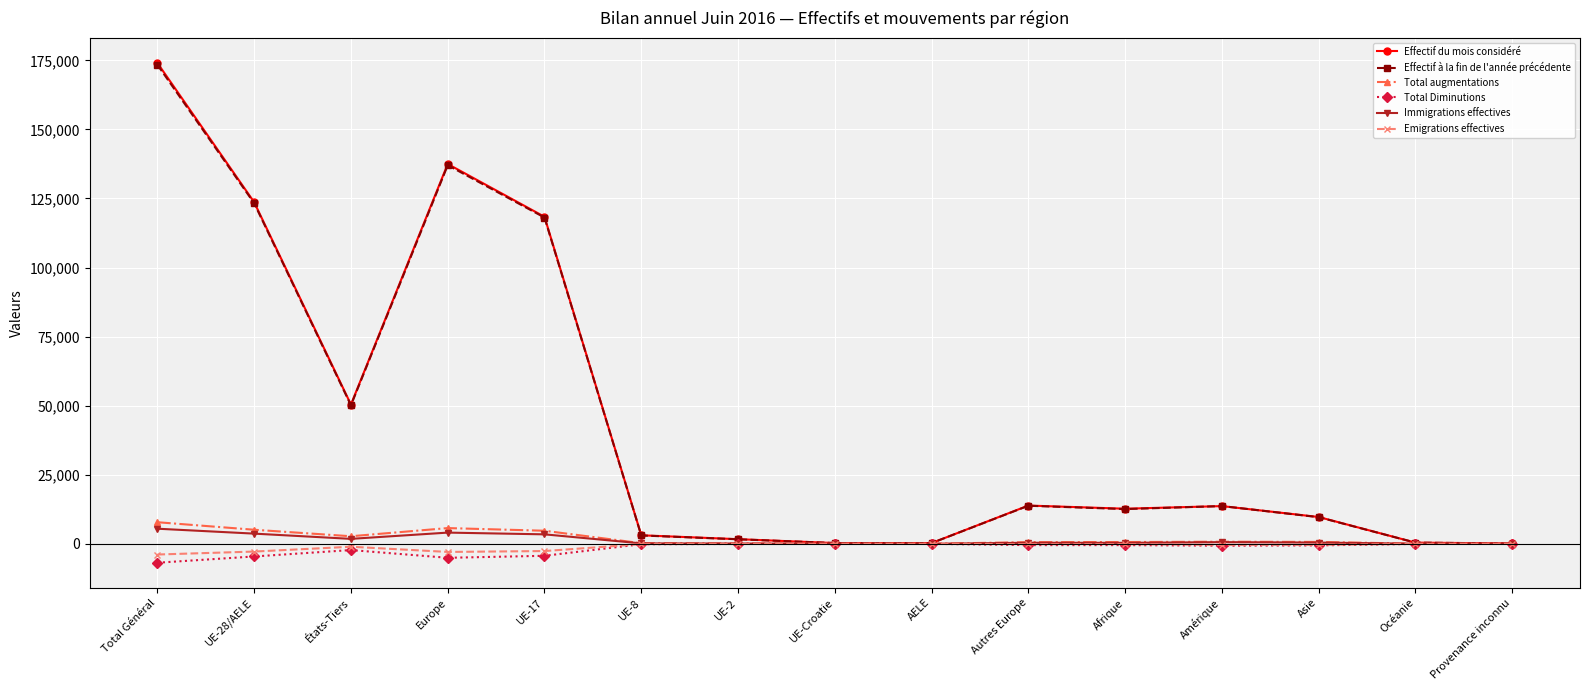

What position from the right is UE-17?

11